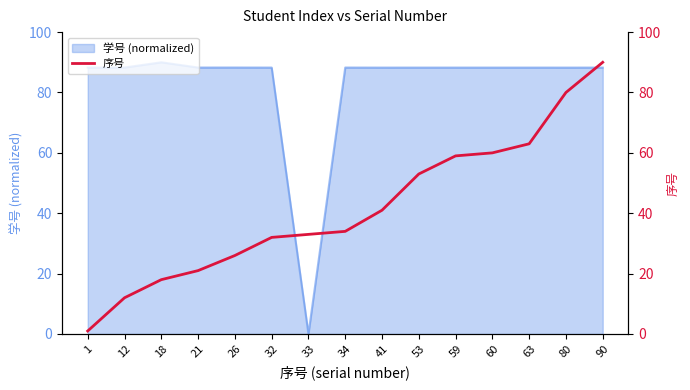

How many data points are less than 34?

7